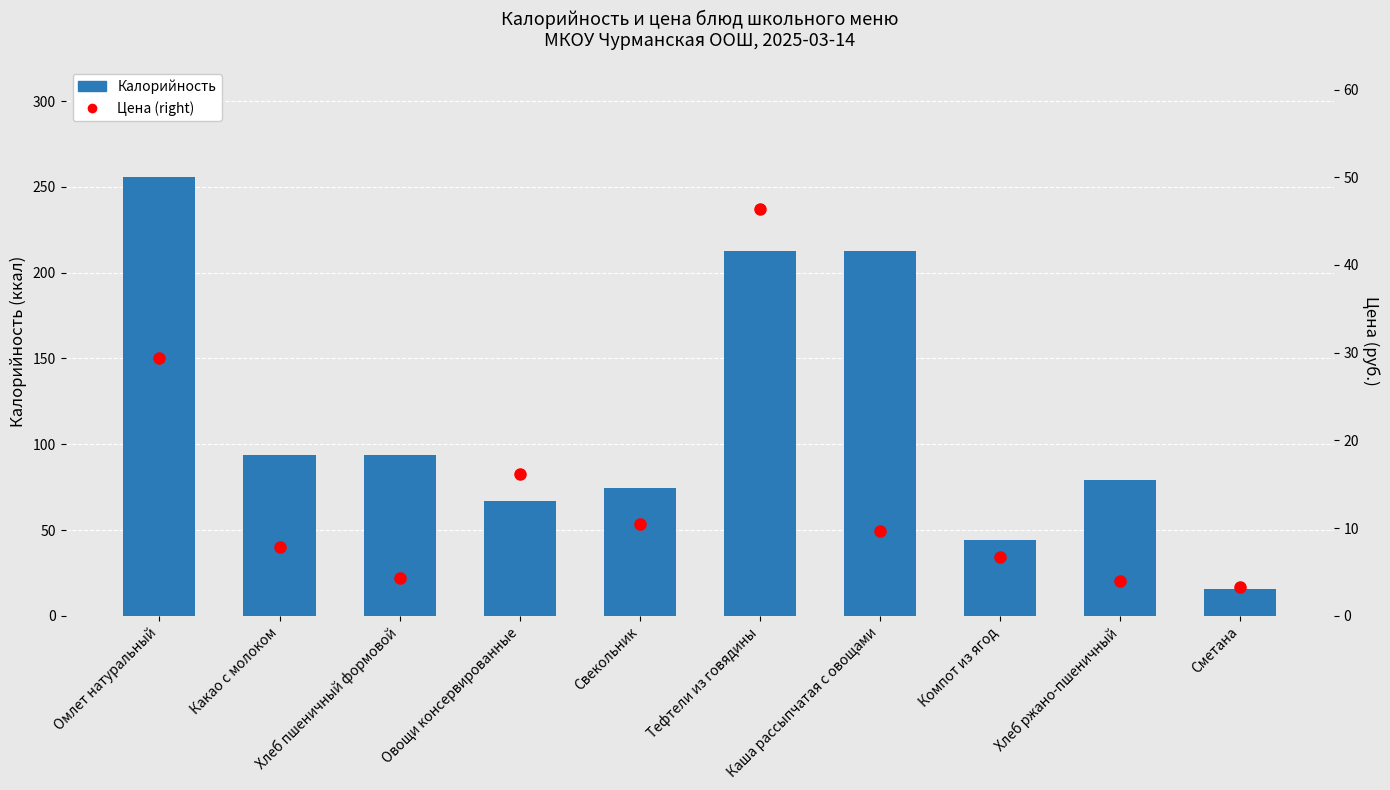

Which series has the largest range (max minus min)?

Калорийность